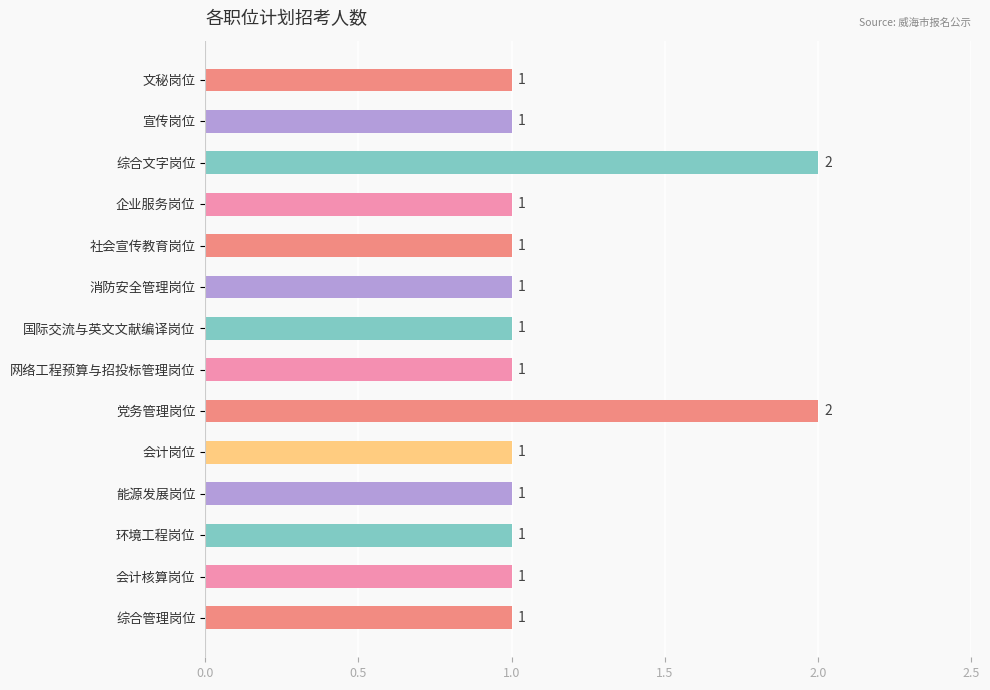

What is the sum of all values?

16